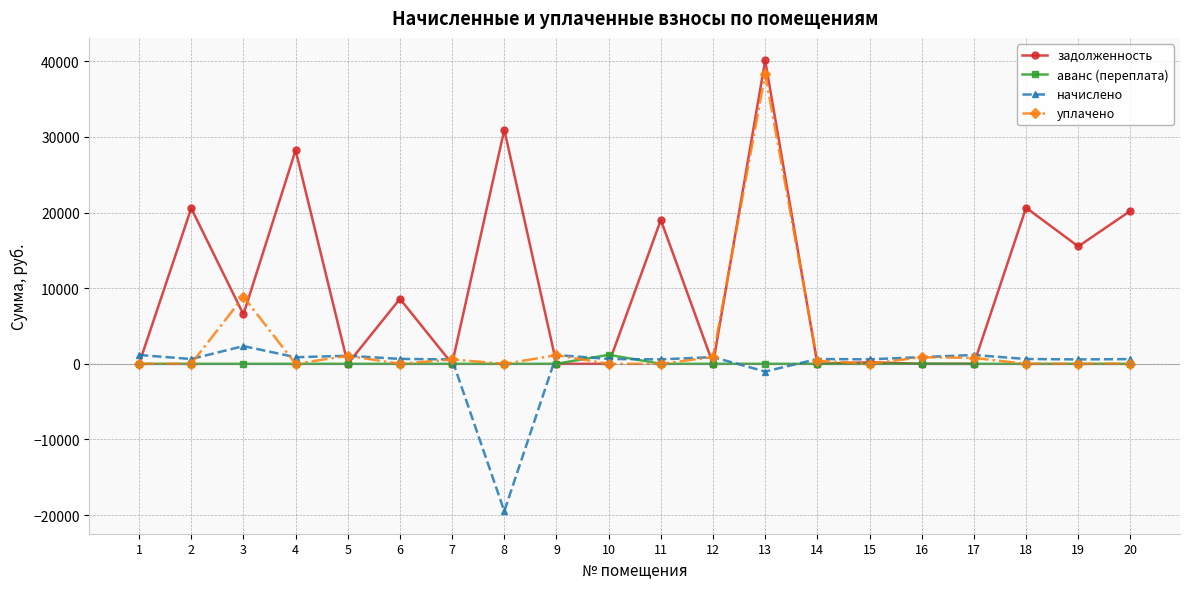

True or false: уплачено has more than 1 interior local peaks.

True